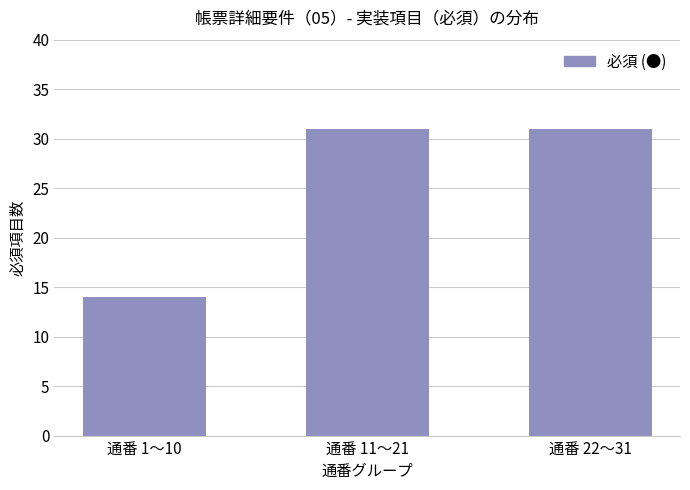

Between 通番 1〜10 and 通番 22〜31, which is larger?

通番 22〜31